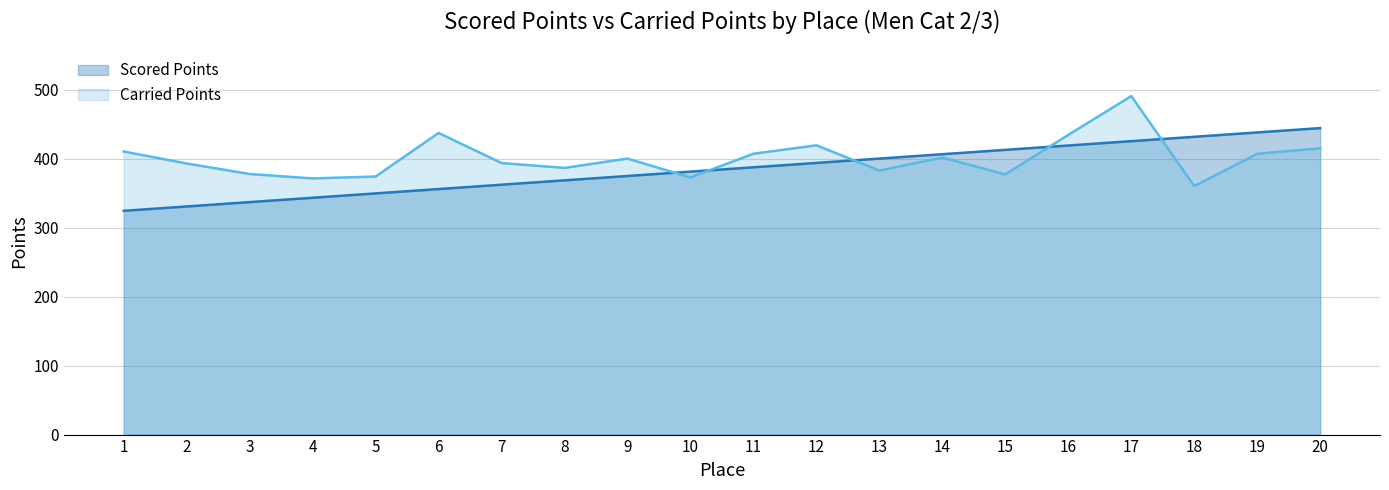

What value does the Scored Points series have at 13?

400.4